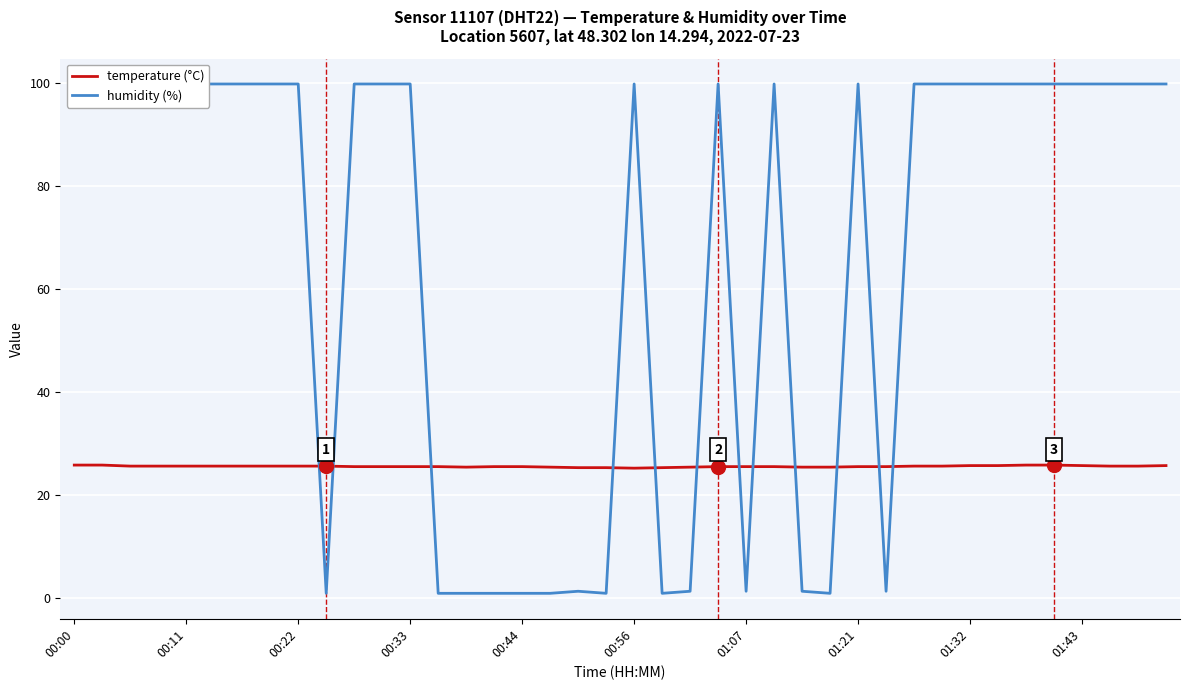

Which series has the largest total across all categories?

humidity (%)